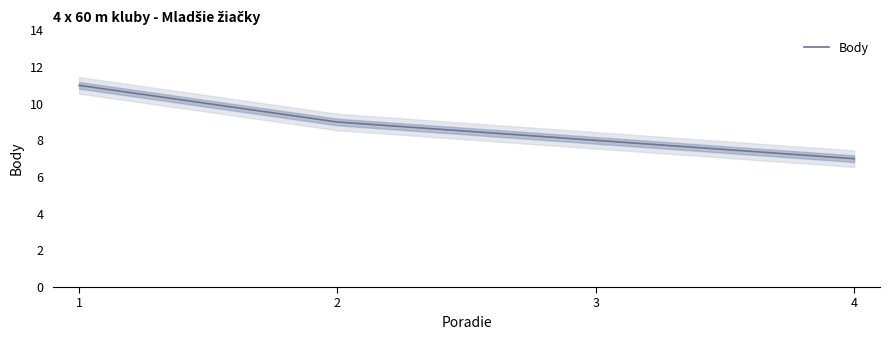

Read the value at 4.

7